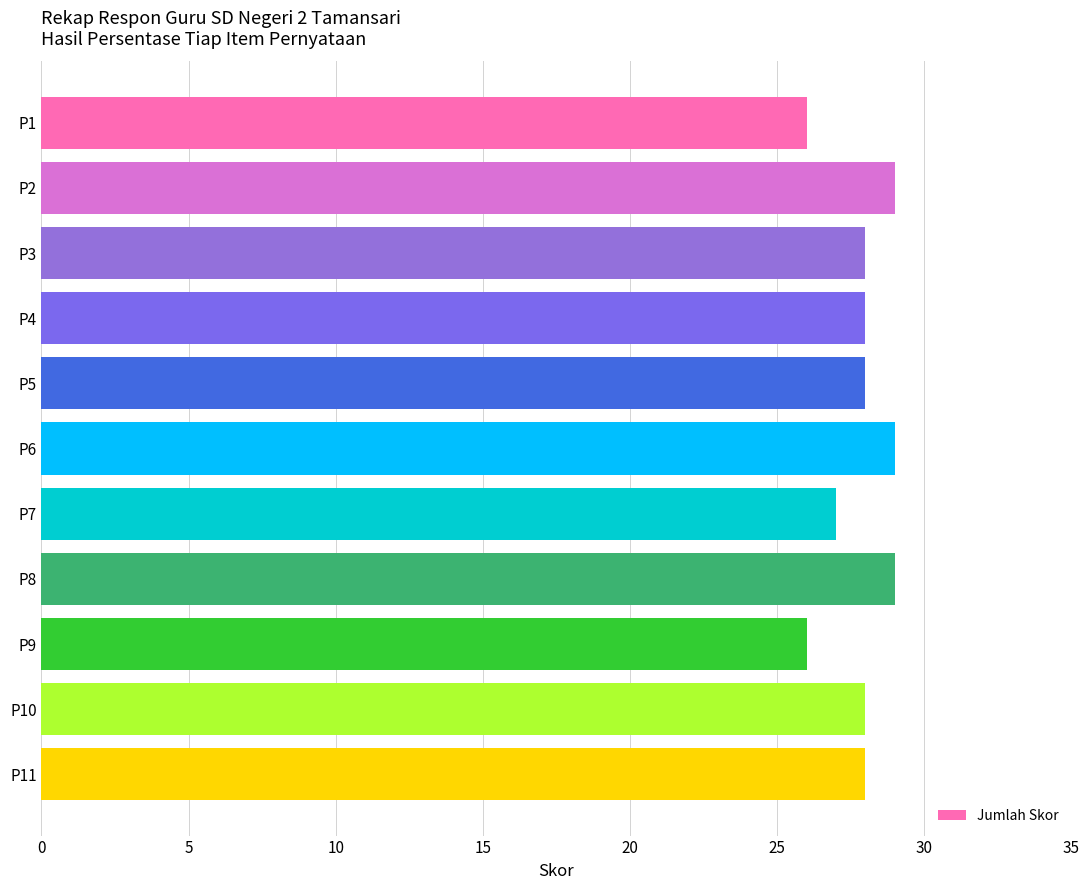

What is the average value?

28